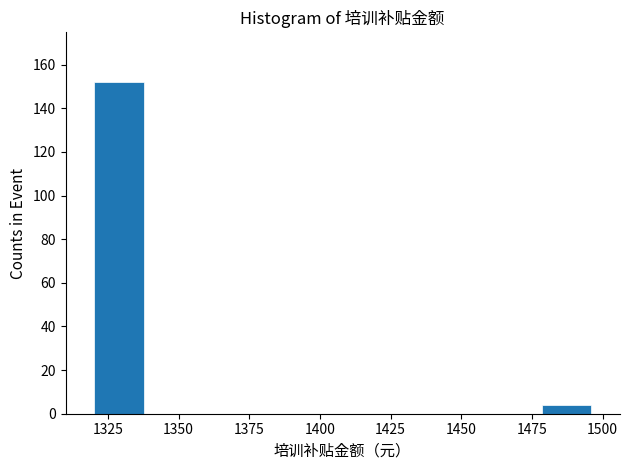

Read against the x-axis, roughly where is the centre of the tallest bar?

1330